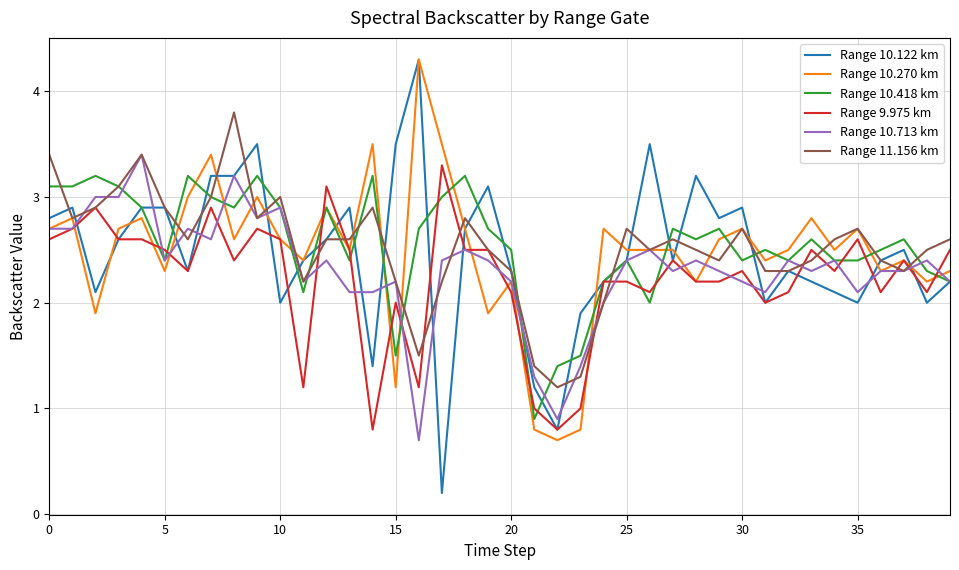

Which series has the largest range (max minus min)?

Range 10.122 km